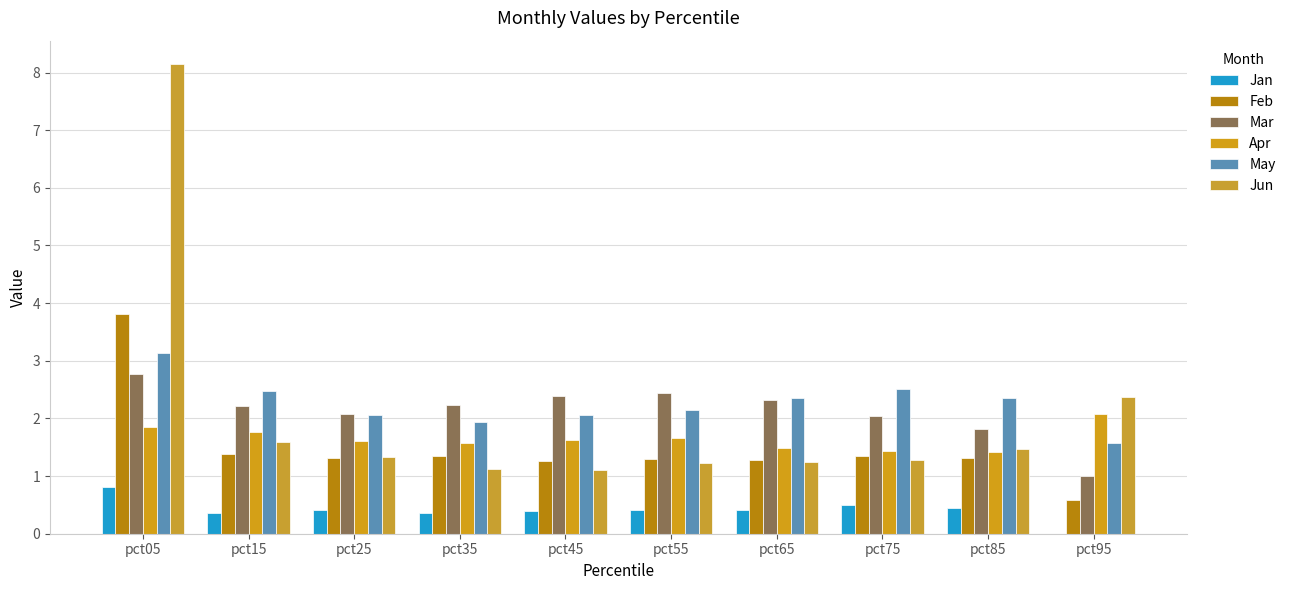

What is the value of the Feb bar at the 1st from the left?

3.8